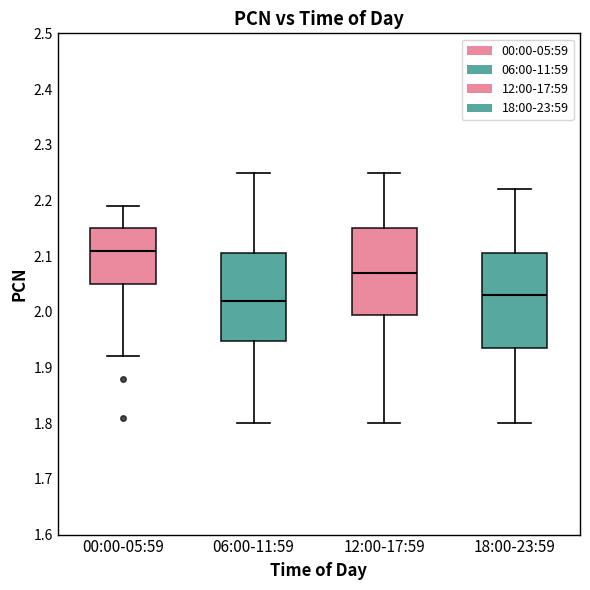

Which box has the lowest median line?

06:00-11:59